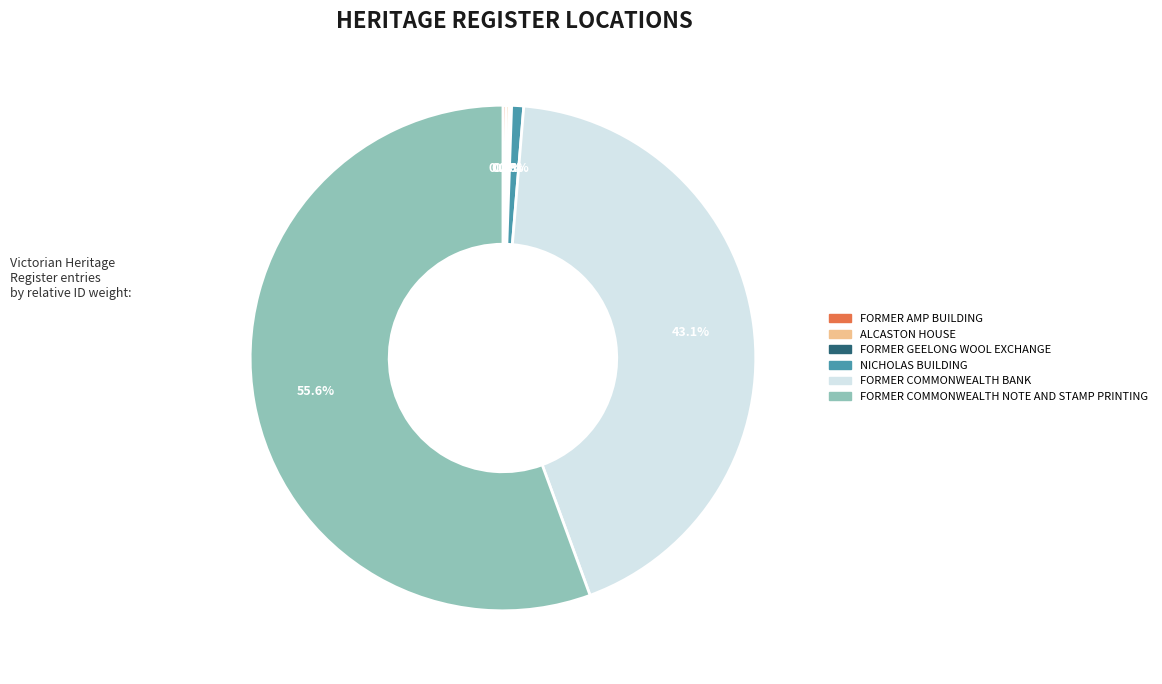

Which slice is the largest?

FORMER COMMONWEALTH NOTE AND STAMP PRINTING